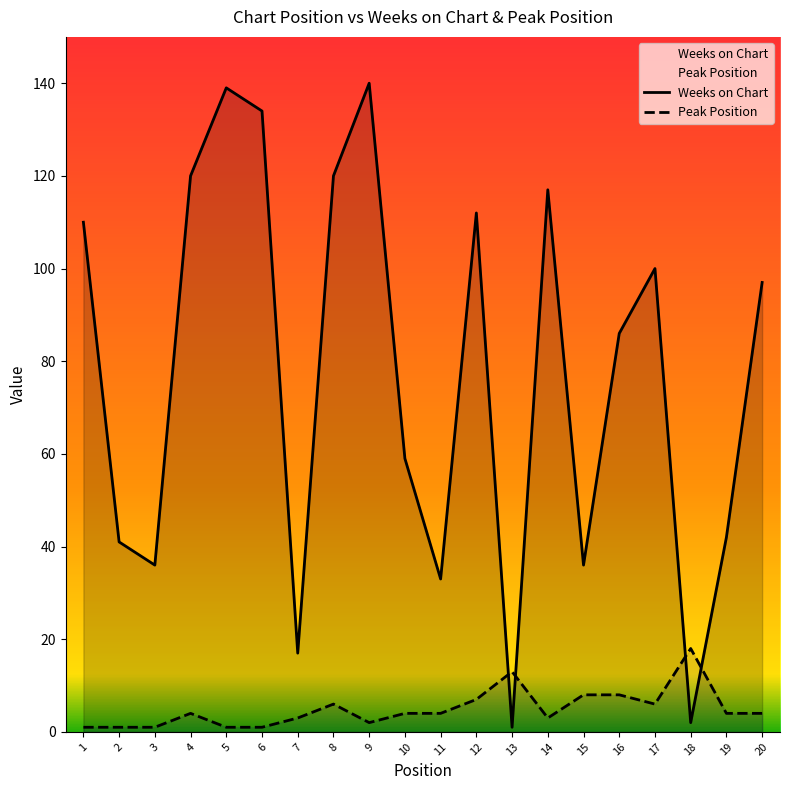

What is the difference between the maximum and second lowest values in the Weeks on Chart series?

138